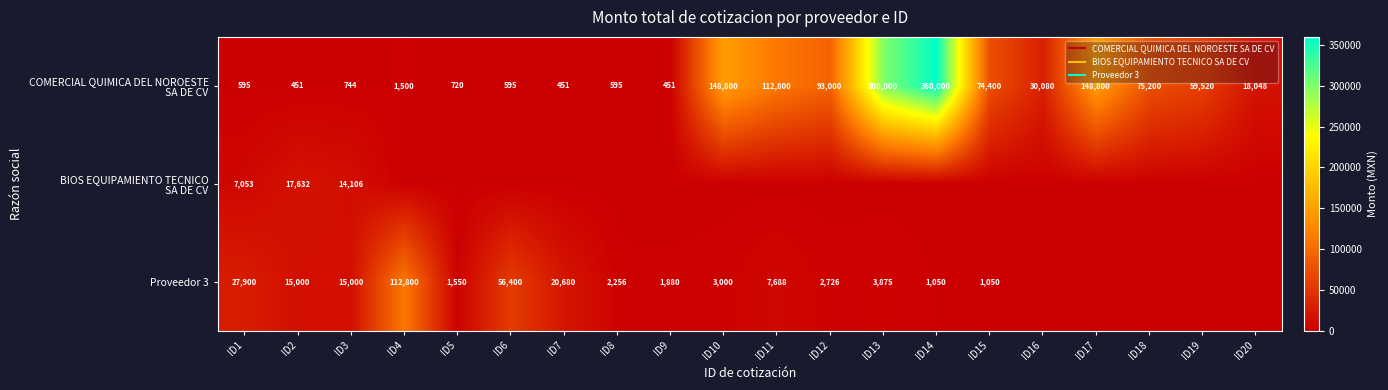

The value of BIOS EQUIPAMIENTO TECNICO SA DE CV at ID12 is 6357.9. True or false?

False